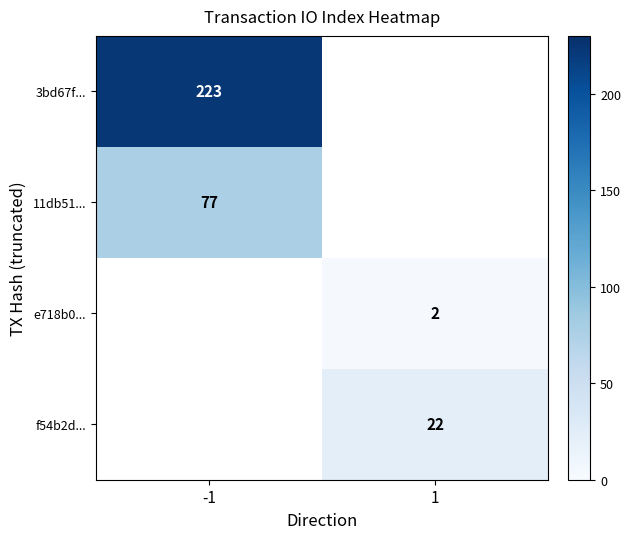

The value of 11db51... at -1 is 77. True or false?

True